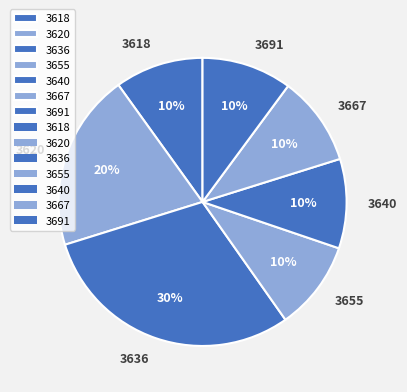

To the nearest percent, what portion does 3691 represent?

10%